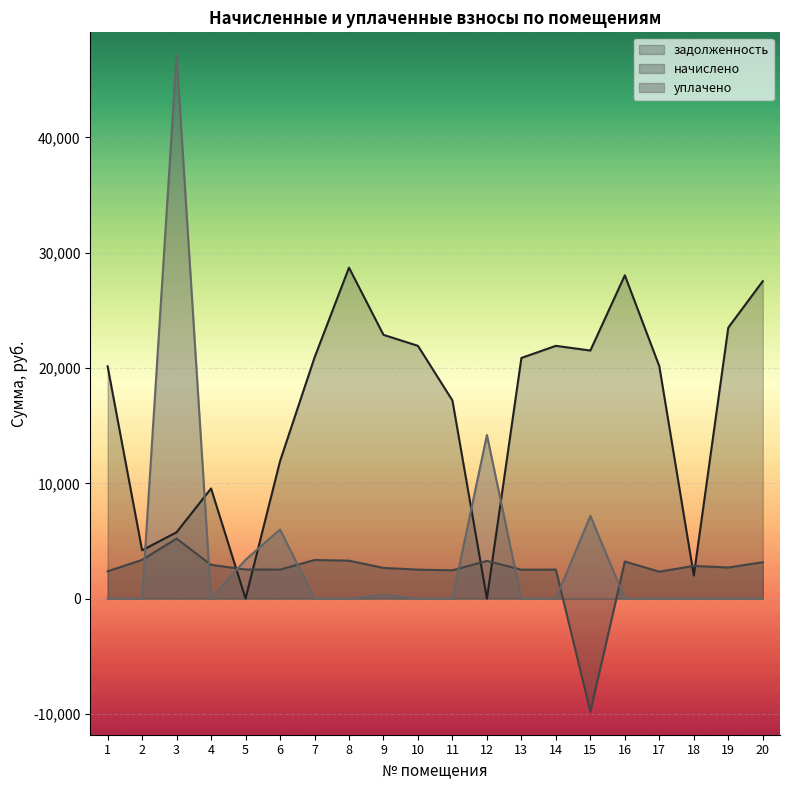

Reading left to right, what are all the values shown in this chart?

задолженность: 20150.3	4192.5	5756.1	9555.1	0.0	11919.9	20905.1	28706.2	22879.1	21924.8	17184.7	0.0	20873.8	21924.8	21516.8	28043.4	20155.2	2002.7	23505.5	27533.5
начислено: 2369.2	3362.5	5206.5	2930.8	2527.2	2515.0	3351.5	3293.6	2661.8	2515.5	2457.0	3270.2	2509.7	2515.5	-9803.9	3217.5	2340.0	2839.3	2696.8	3159.0
уплачено: 0.0	0.0	47114.8	0.0	3372.0	6000.0	0.0	0.0	320.6	0.0	0.0	14191.9	0.0	0.0	7175.0	0.0	0.0	0.0	0.0	0.0